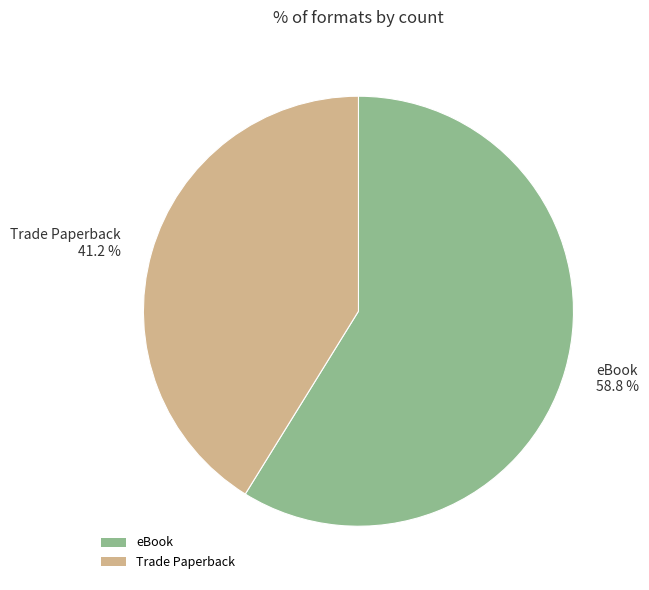

What is the majority slice?

eBook